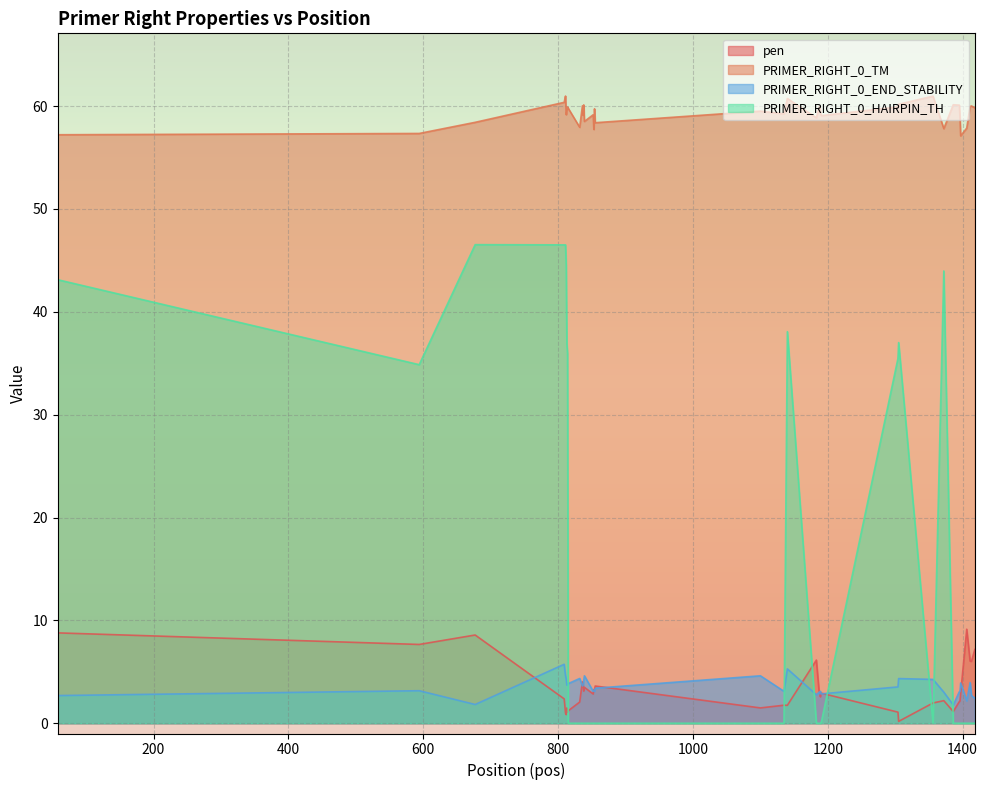

In pen, how many points are lower than both neighbors (excluding endpoints)?

12